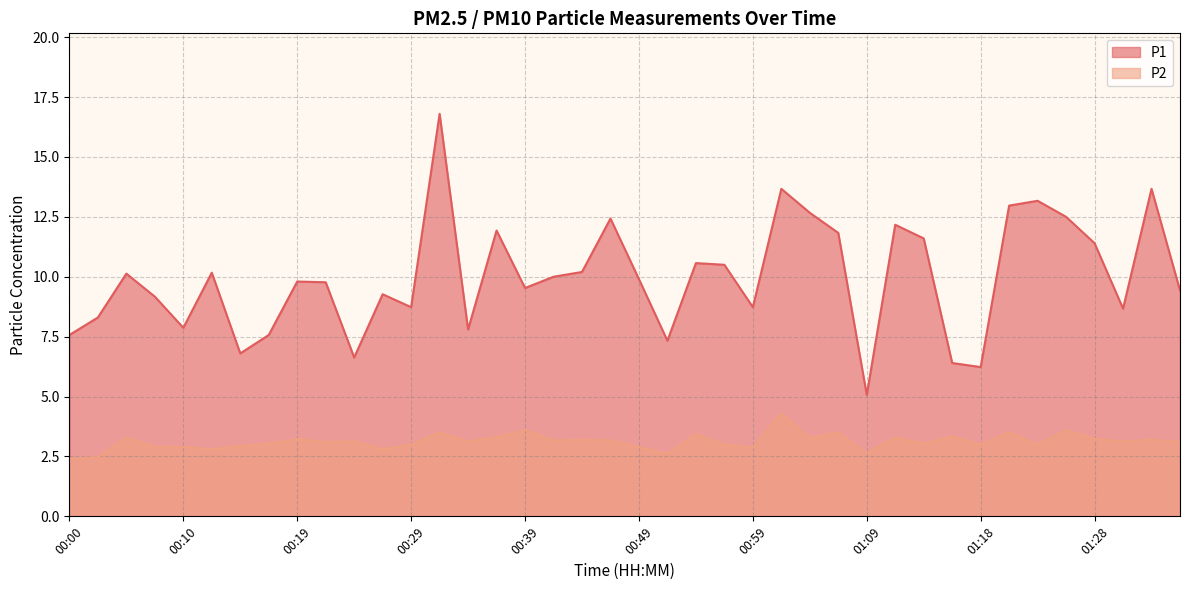

What is the sum of all P2 values?

125.0